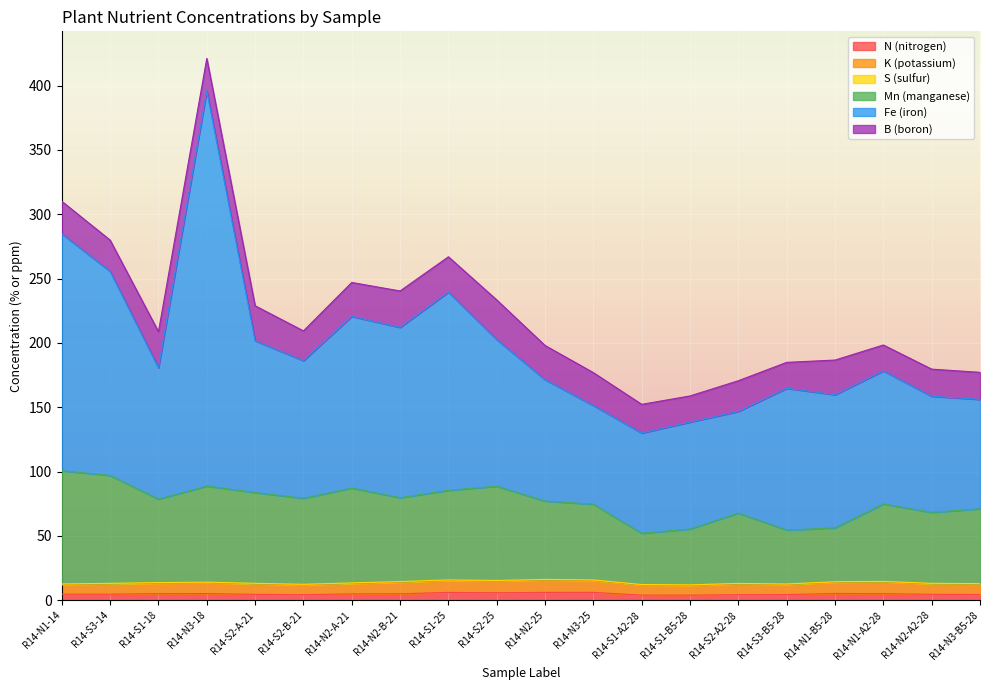

How many lines are shown in the chart?

6